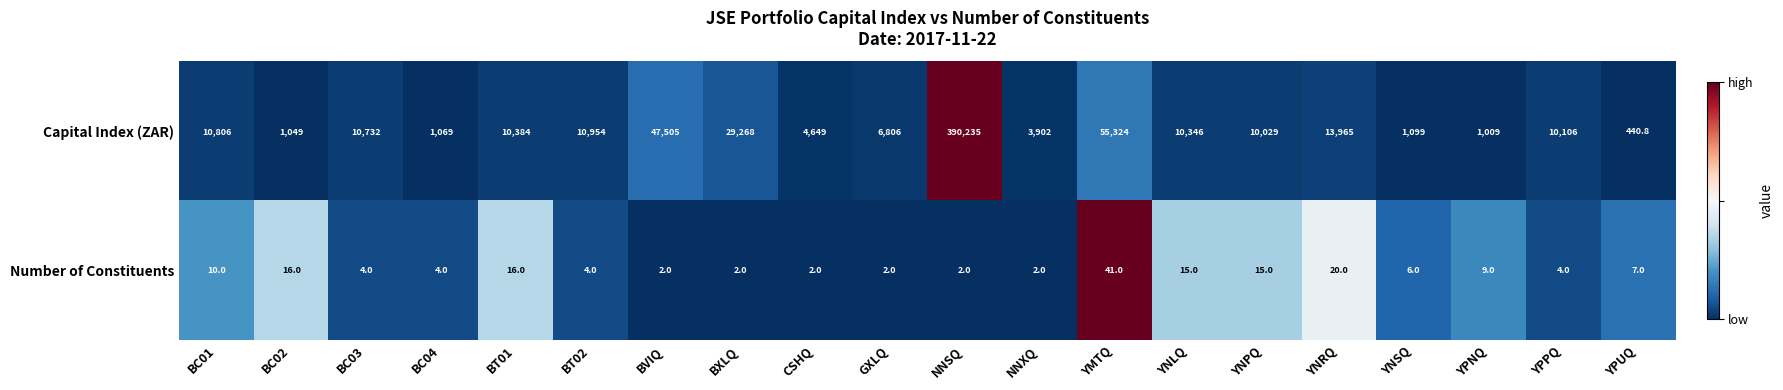

What is the sum of the Number of Constituents values at YPUQ and YPNQ?

16.0